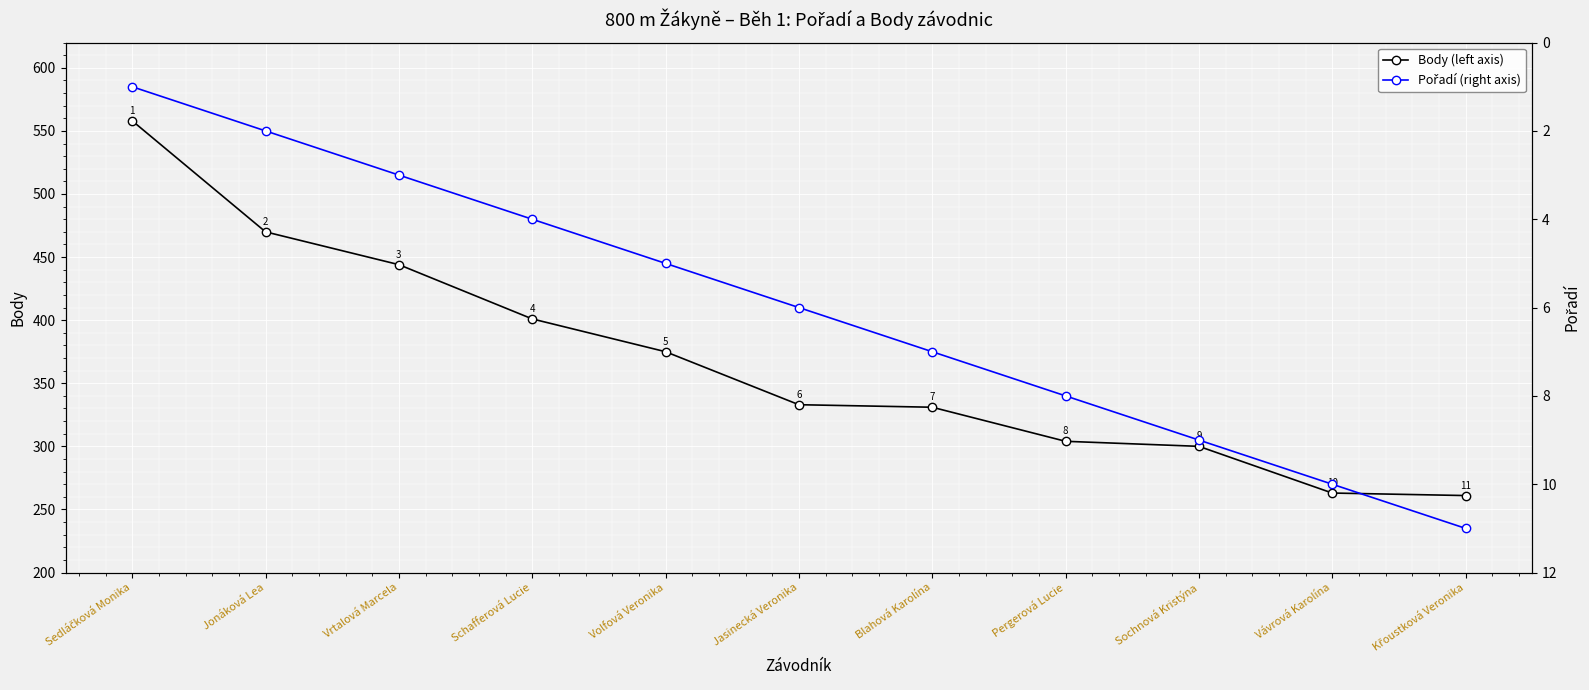

Reading left to right, extract all data points from this chart.

Body (left axis): 558	470	444	401	375	333	331	304	300	263	261
Pořadí (right axis): 1	2	3	4	5	6	7	8	9	10	11